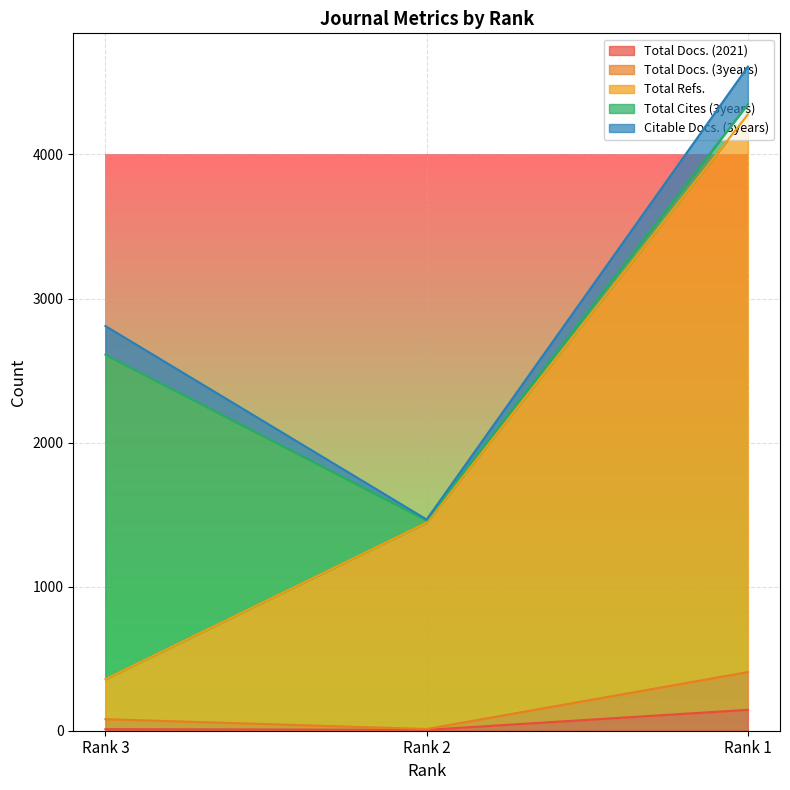

At which label does Total Refs. first exceed 1444?

Rank 1